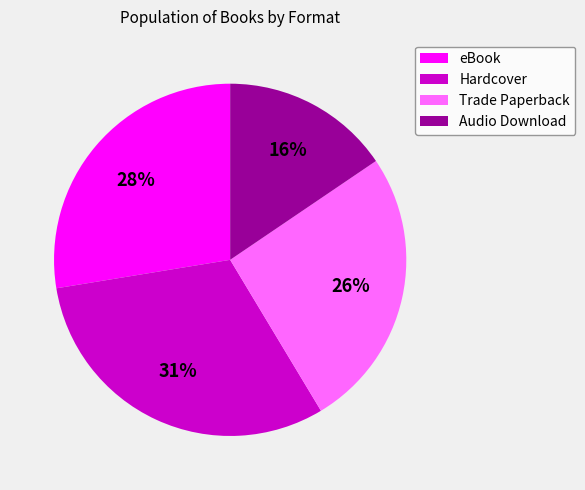

Is the sum of eBook and Audio Download greater than half?

No